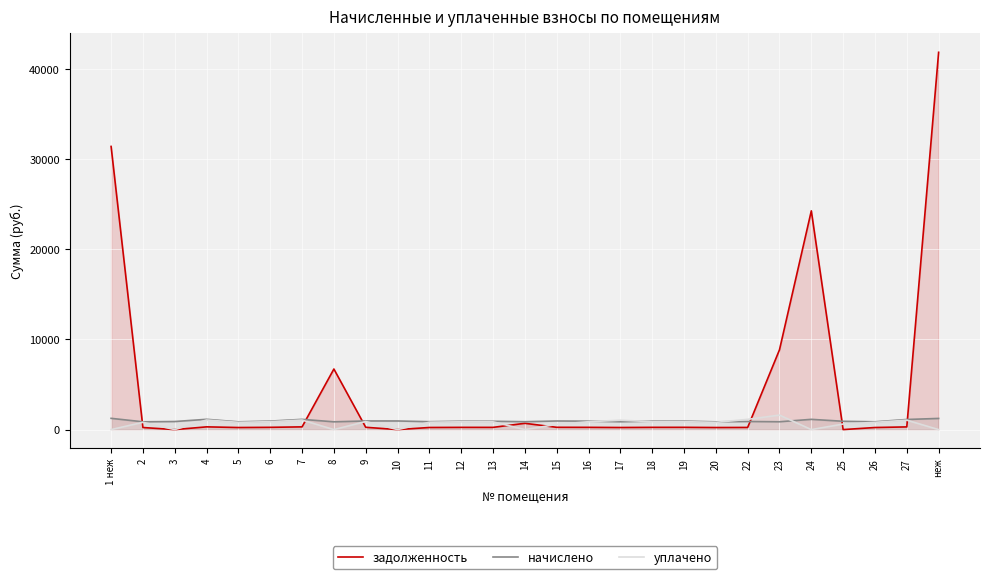

Which label corresponds to the smallest value in the chart?

3